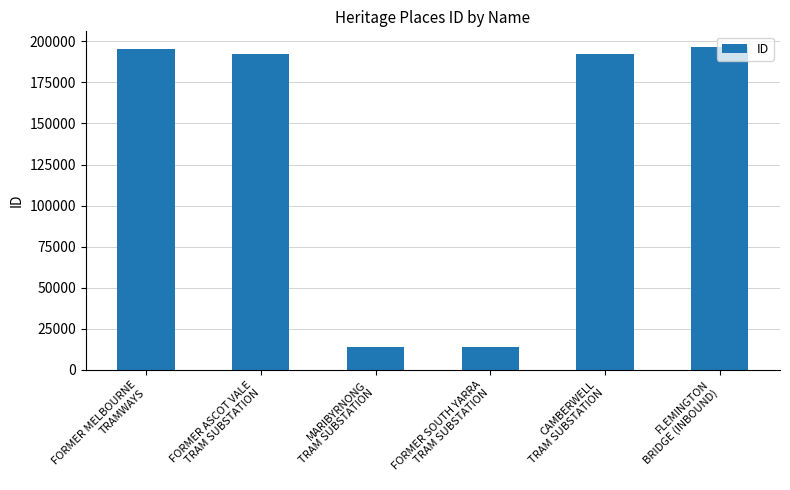

Read the value at FORMER ASCOT VALE
TRAM SUBSTATION, to the nearest 50.

192300